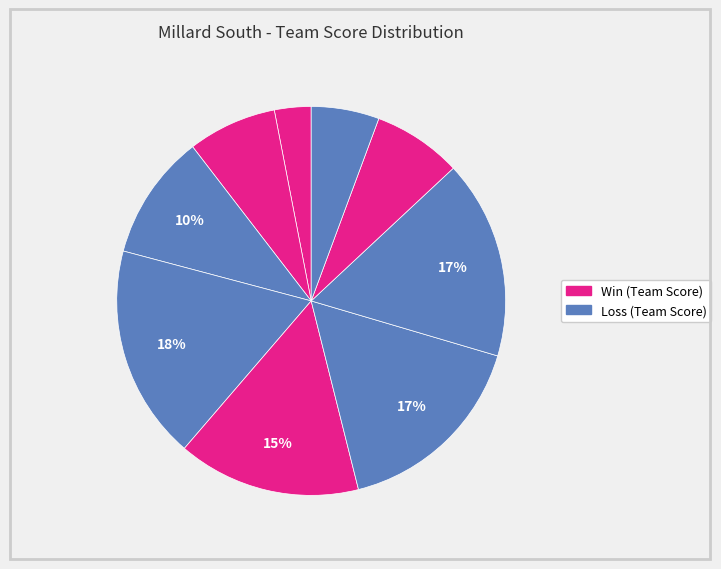

Count the number of slices in the pie.

9